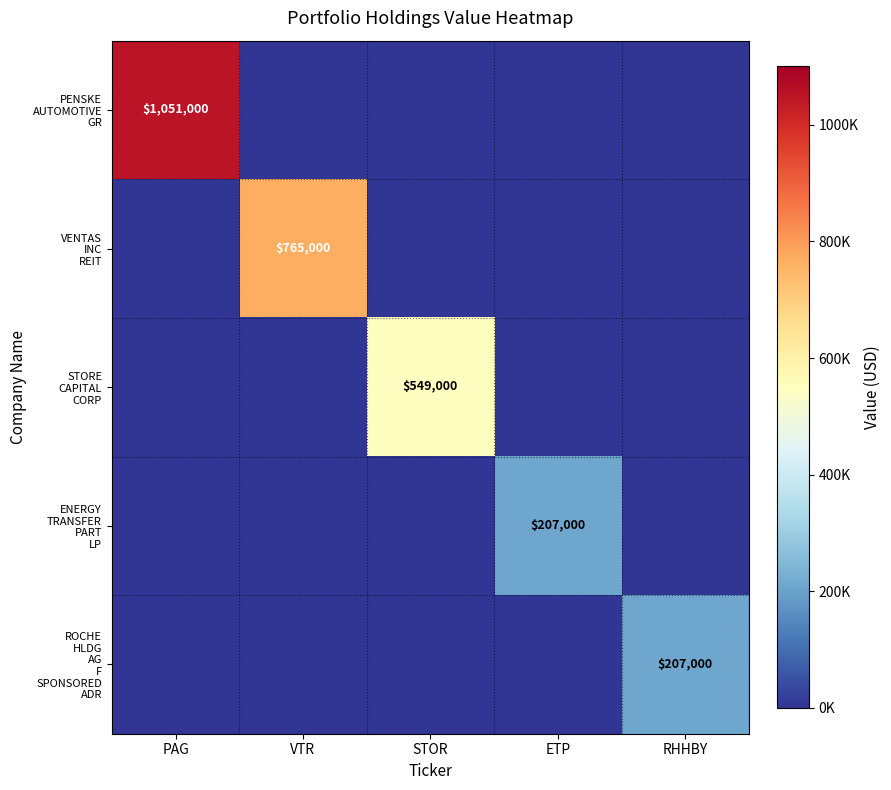

True or false: VENTAS INC REIT has a value of 442587 at PAG.

False